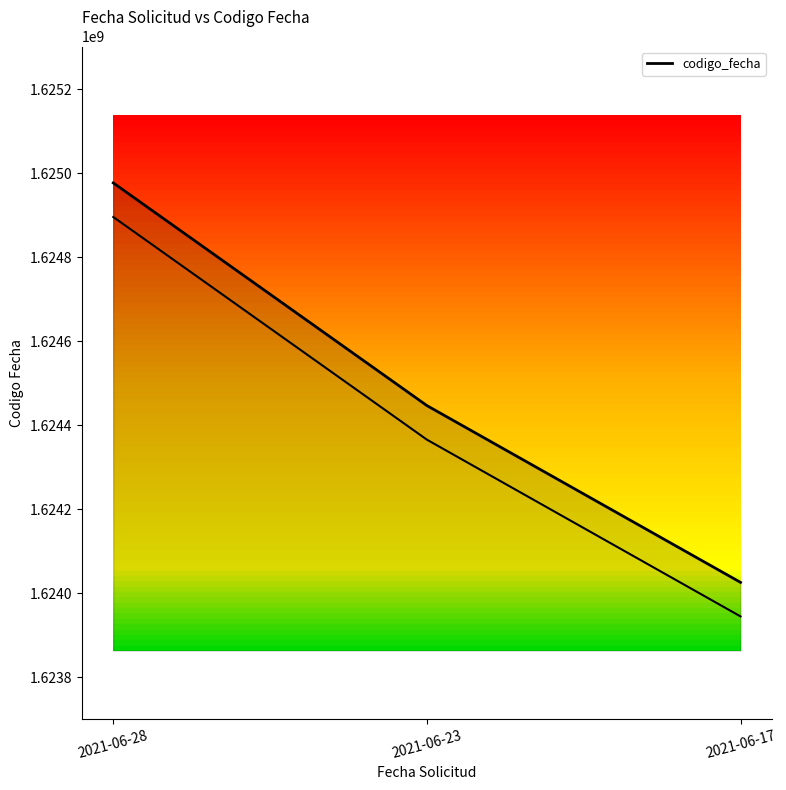

Does the chart display data point markers on the line(s)?

No